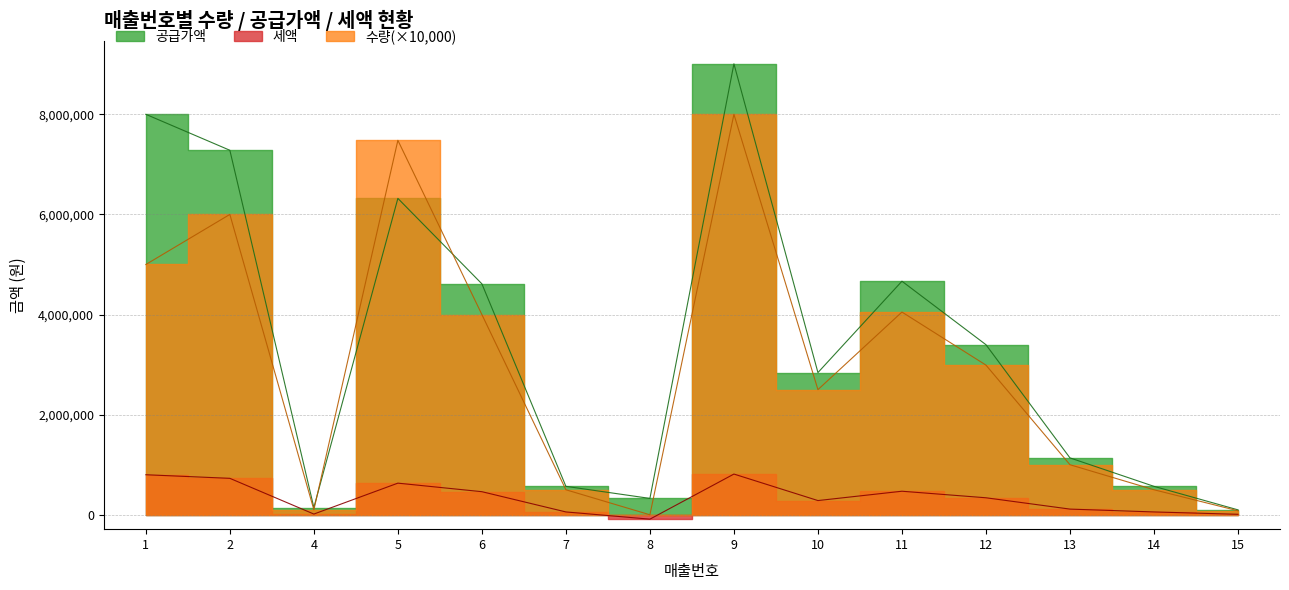

The 수량 series shows 3746931 at 10. True or false?

False